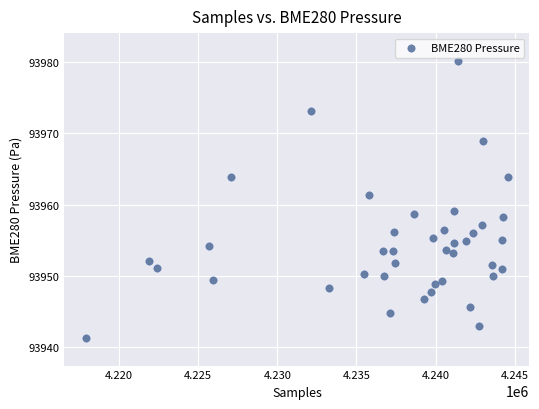

What is the range of X values (max minus min)?

26697.0